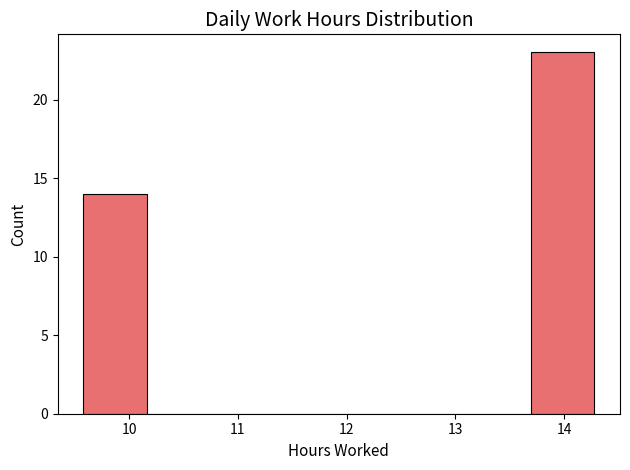

Reading left to right, transcribe this chart: for each bar, give the range it covers on the x-axis and its height. Neither the bar edges nor the heights are printed on the chart, so give them approximately, as read against the axes.

9.6 to 10.2: 14
10.2 to 10.8: 0
10.8 to 11.3: 0
11.3 to 11.9: 0
11.9 to 12.5: 0
12.5 to 13.1: 0
13.1 to 13.7: 0
13.7 to 14.3: 23